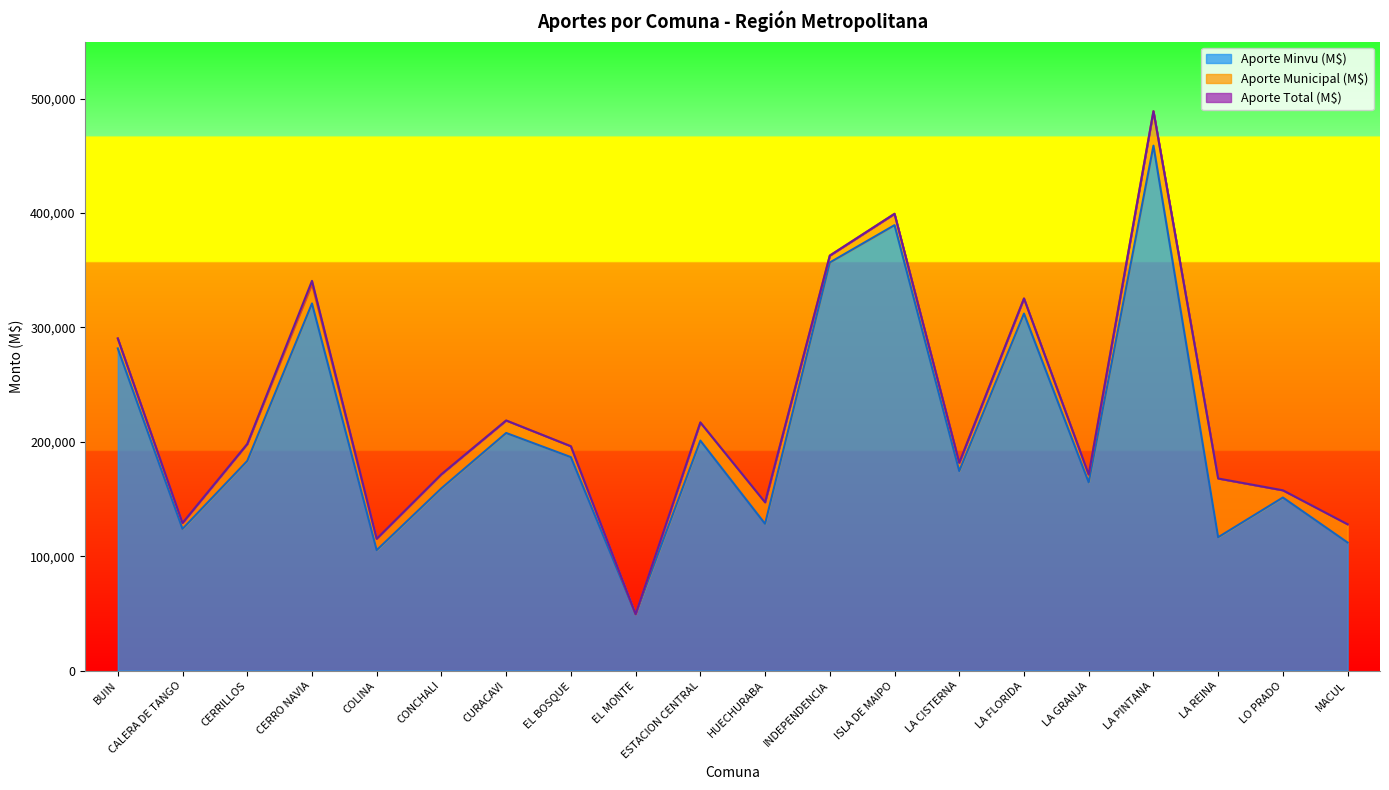

What position from the left is ISLA DE MAIPO?

13